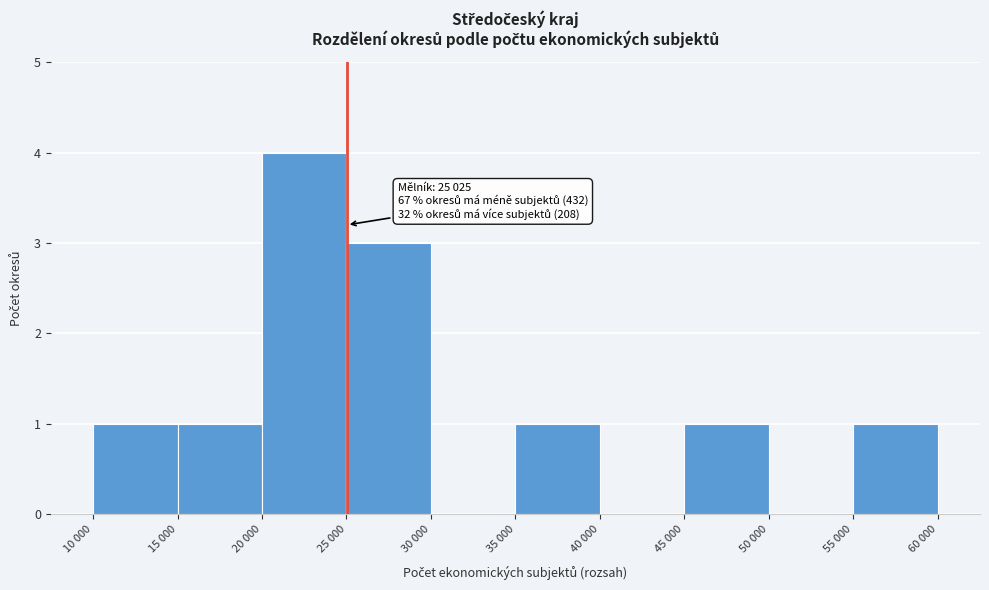

Reading left to right, extract all data points from this chart.

10 000=1	15 000=1	20 000=4	25 000=3	30 000=0	35 000=1	40 000=0	45 000=1	50 000=0	55 000=1